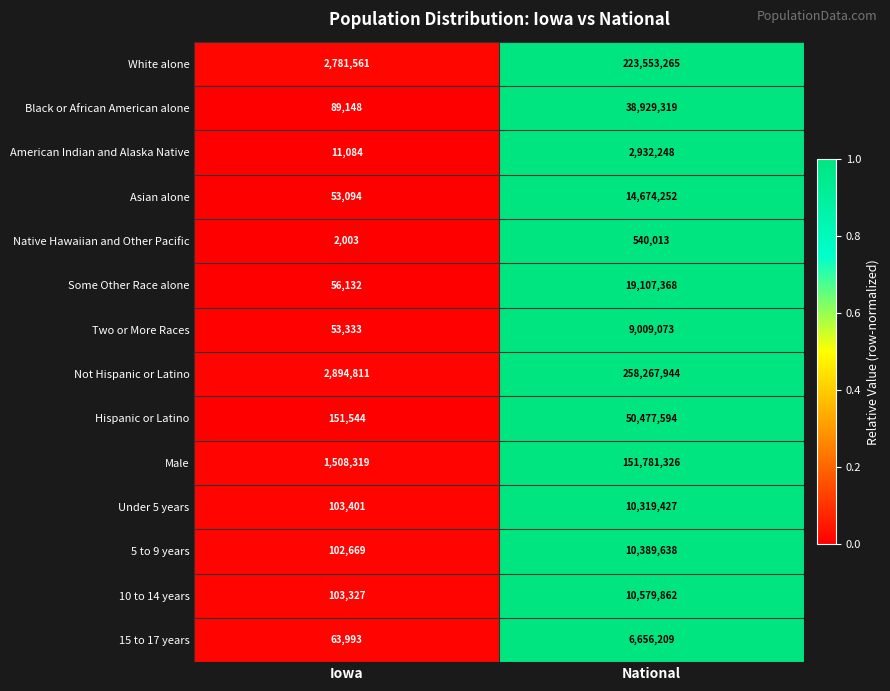

What is the difference between the maximum and minimum values in the Native Hawaiian and Other Pacific series?

538010